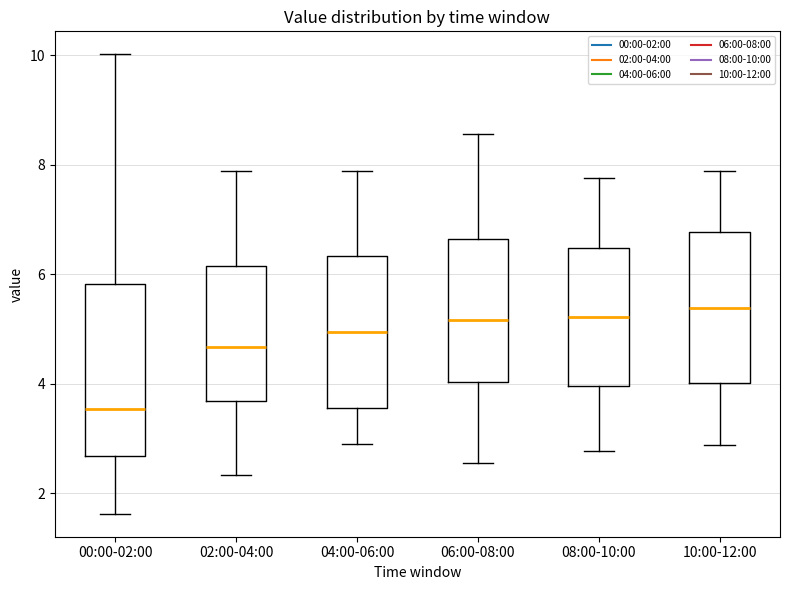

Which box is the tallest, from its lower edge to its upper edge?

00:00-02:00